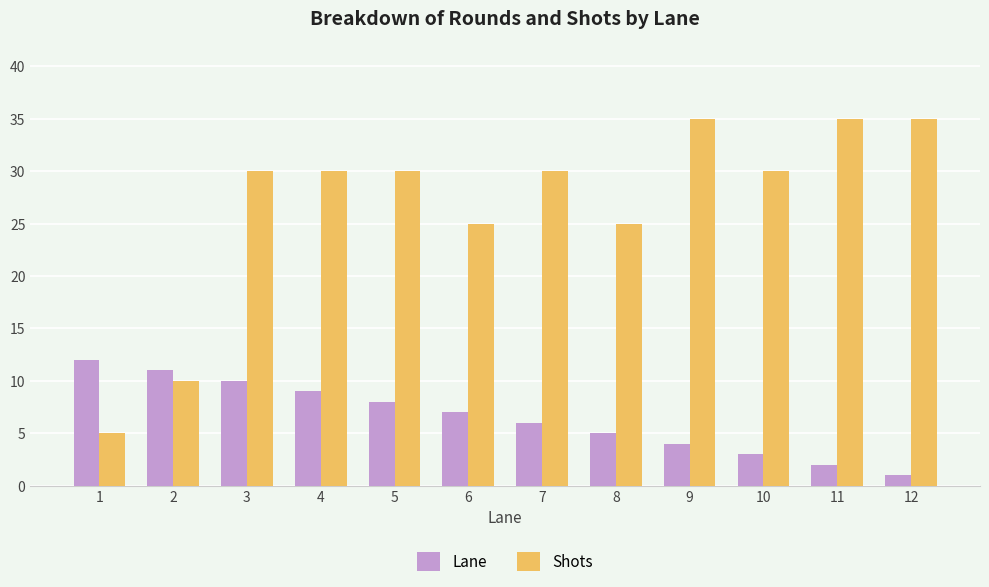

Reading left to right, list all the values displayed in this chart.

Lane: 1=12	2=11	3=10	4=9	5=8	6=7	7=6	8=5	9=4	10=3	11=2	12=1
Shots: 1=5	2=10	3=30	4=30	5=30	6=25	7=30	8=25	9=35	10=30	11=35	12=35